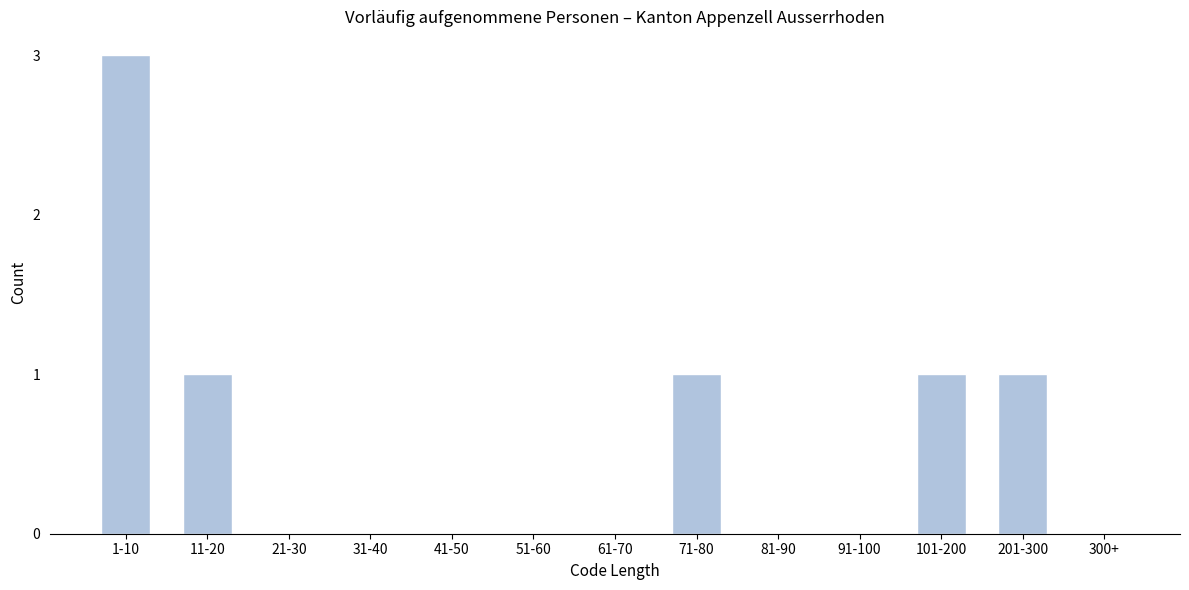

Reading left to right, extract all data points from this chart.

1-10=3	11-20=1	21-30=0	31-40=0	41-50=0	51-60=0	61-70=0	71-80=1	81-90=0	91-100=0	101-200=1	201-300=1	300+=0